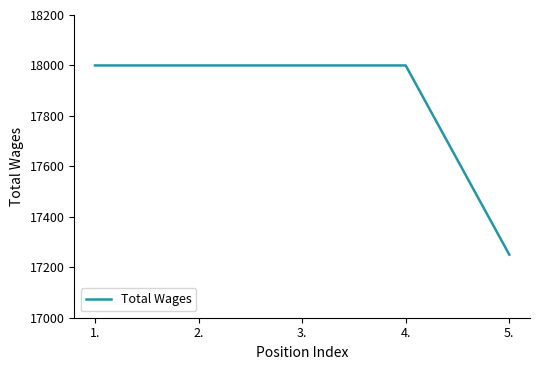

Reading left to right, extract all data points from this chart.

18000	18000	18000	18000	17250